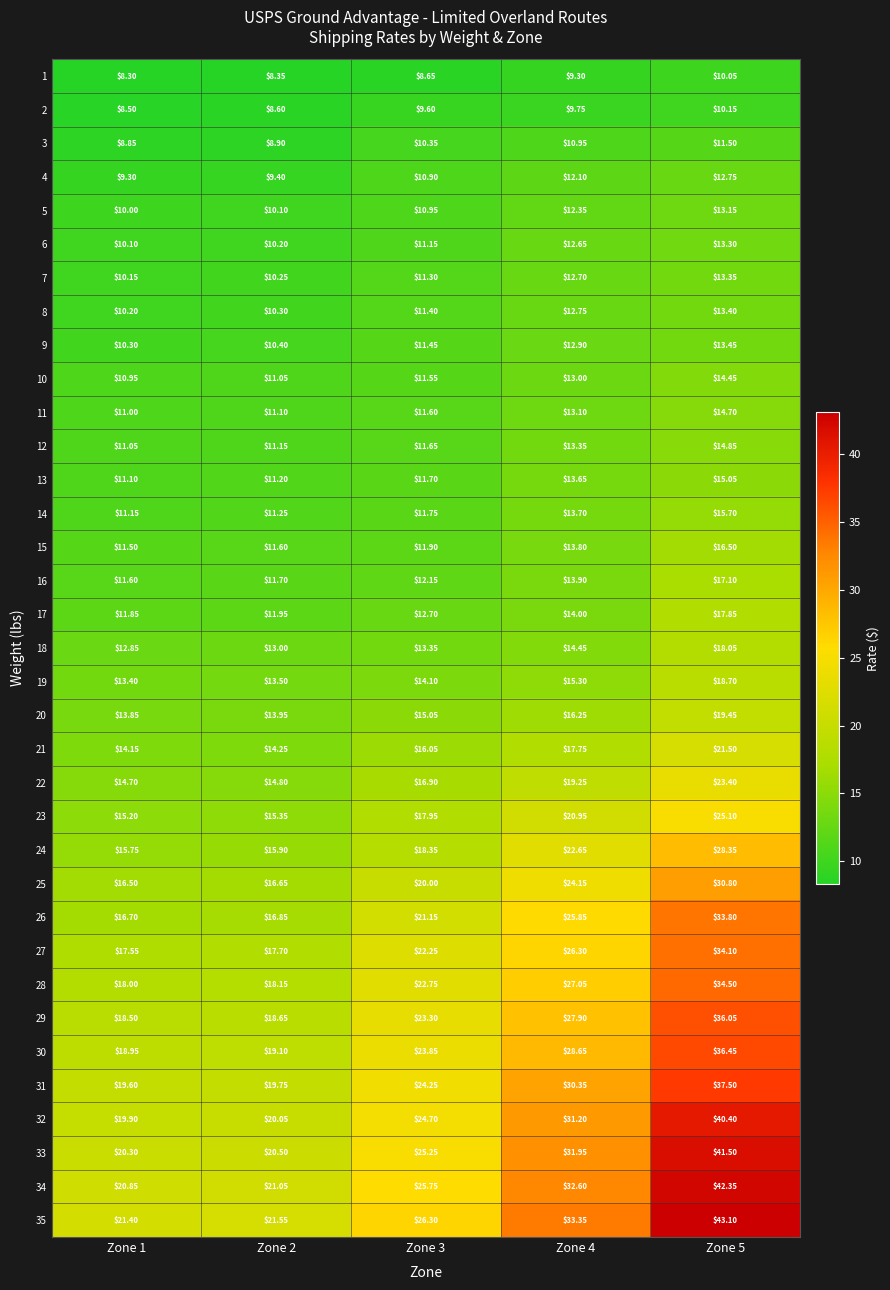

Is the value of 19 at Zone 3 greater than the value of 17 at Zone 4?

Yes